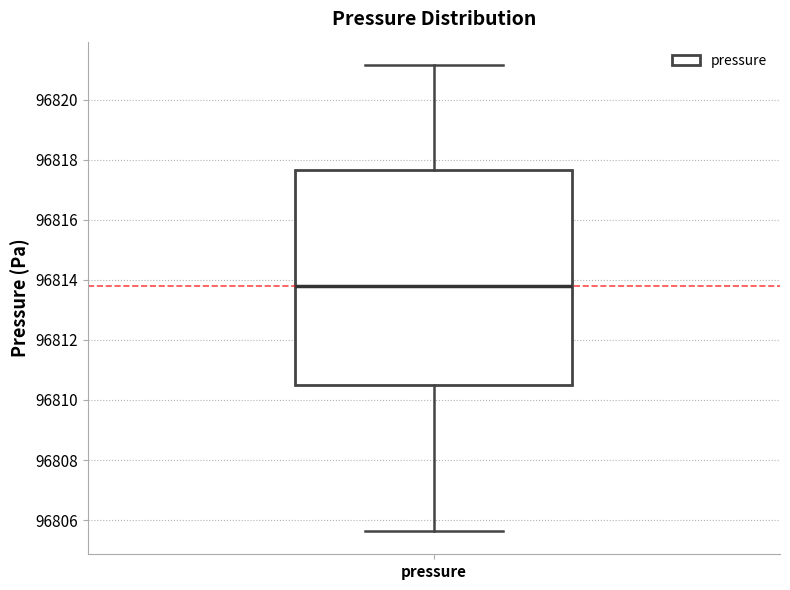

Read this box plot against the y-axis: the position of the median line, the range covered by the box, and the ends of both whiskers. The values are not printed on the chart, so give them approximately, as read against the axis.

median 96813.8, box 96810.4 to 96817.6, whiskers 96805.6 to 96821.2